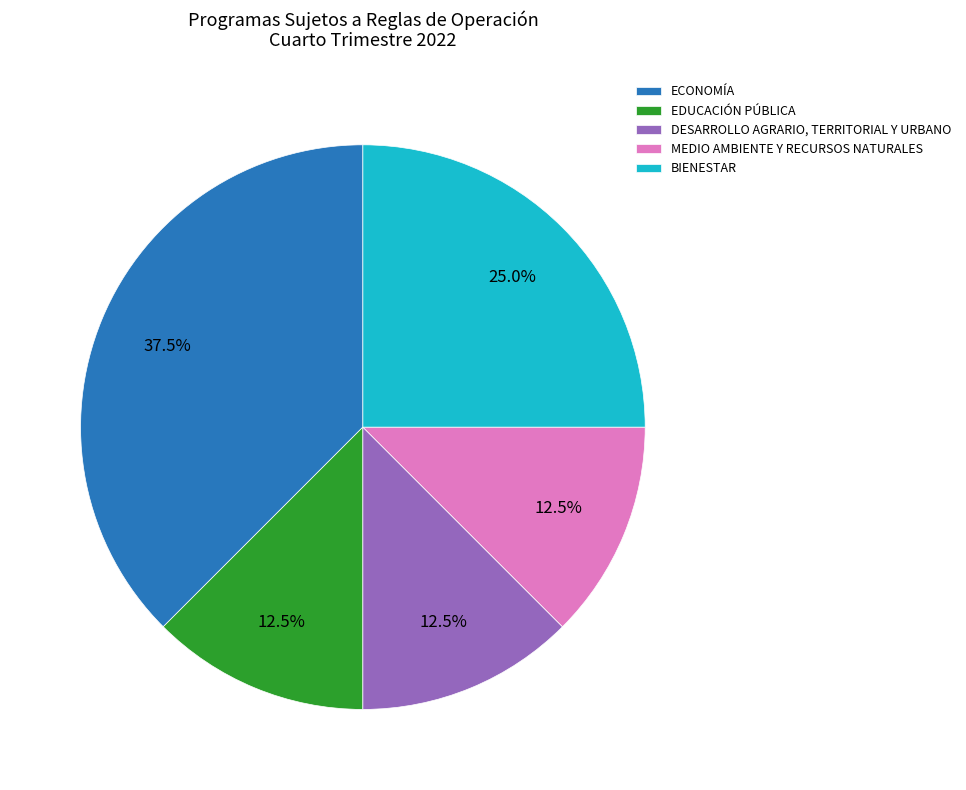

Is MEDIO AMBIENTE Y RECURSOS NATURALES the majority of the pie?

No